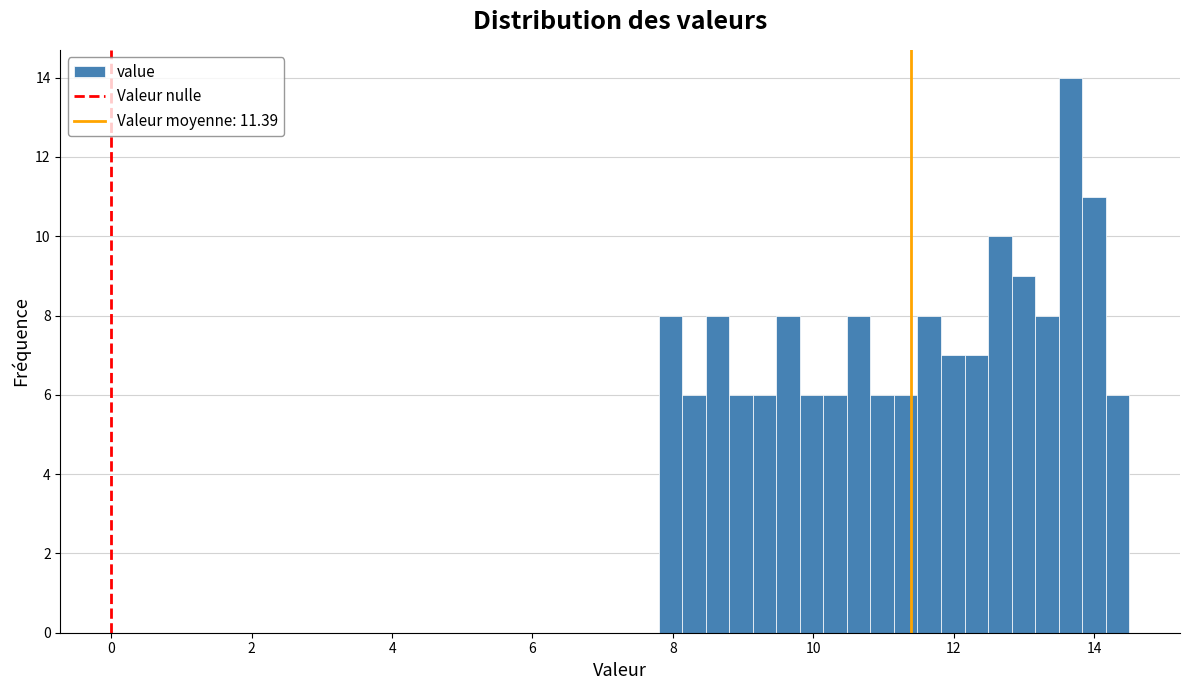

Read against the x-axis, roughly where is the centre of the tallest bar?

13.6